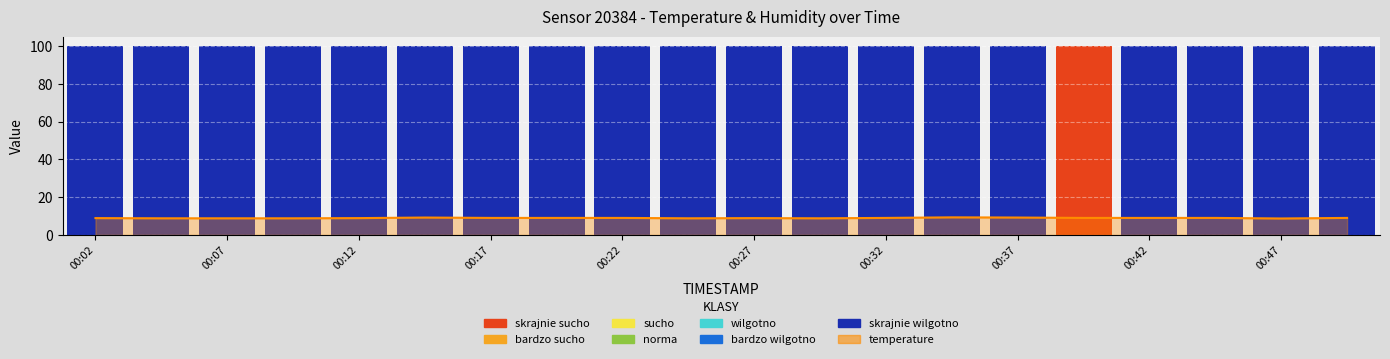

True or false: the data shows 9.3 at 00:34.

True